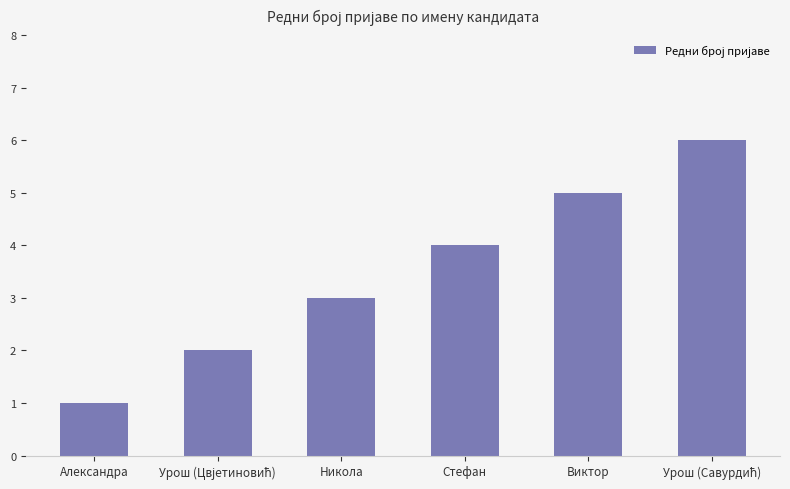

Count the number of categories in the chart.

6